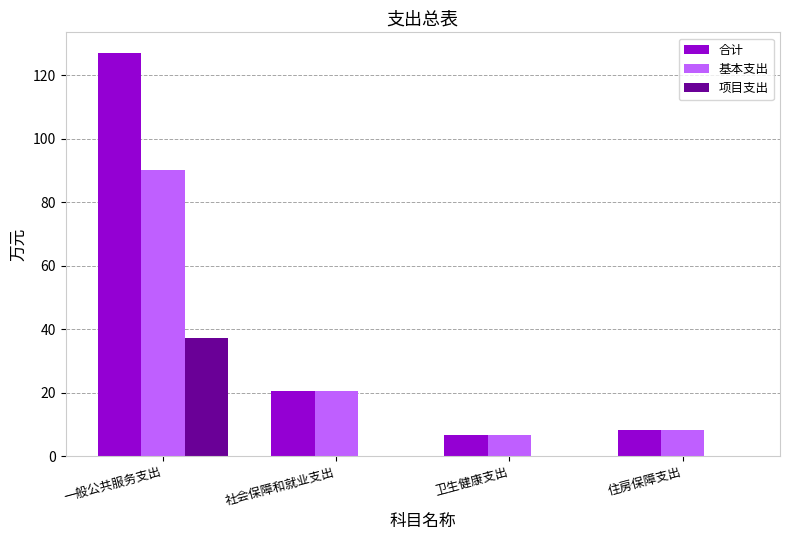

What is the maximum value shown in the chart?

127.1